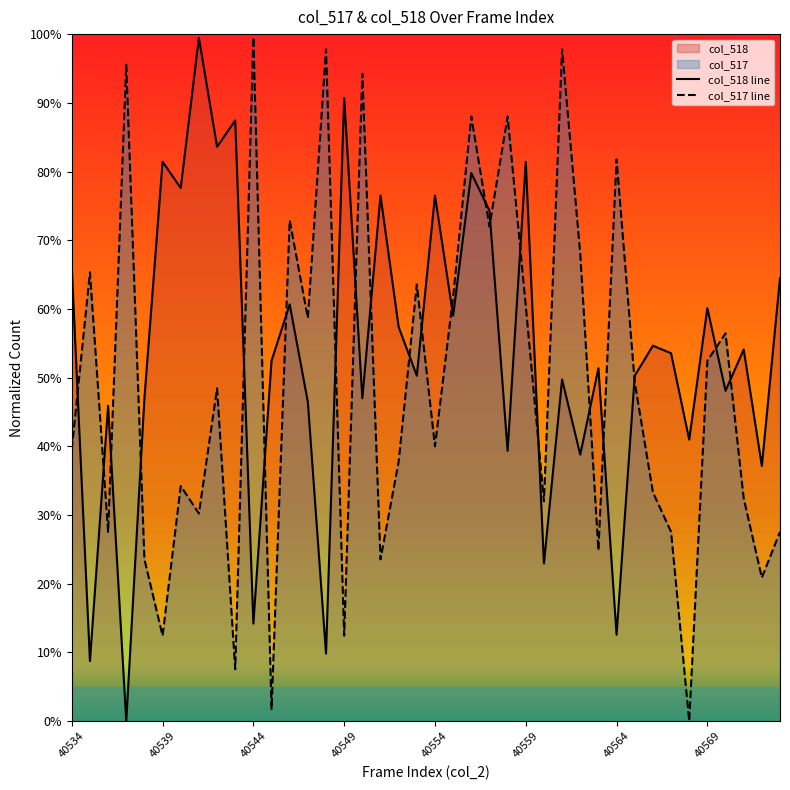

Reading left to right, list all the values displayed in this chart.

col_518: 0.7	0.1	0.5	0.0	0.5	0.8	0.8	1.0	0.8	0.9	0.1	0.5	0.6	0.5	0.1	0.9	0.5	0.8	0.6	0.5	0.8	0.6	0.8	0.7	0.4	0.8	0.2	0.5	0.4	0.5	0.1	0.5	0.5	0.5	0.4	0.6	0.5	0.5	0.4	0.6
col_517: 0.4	0.7	0.3	1.0	0.2	0.1	0.3	0.3	0.5	0.1	1.0	0.0	0.7	0.6	1.0	0.1	0.9	0.2	0.4	0.6	0.4	0.6	0.9	0.7	0.9	0.6	0.3	1.0	0.7	0.2	0.8	0.5	0.3	0.3	0.0	0.5	0.6	0.3	0.2	0.3